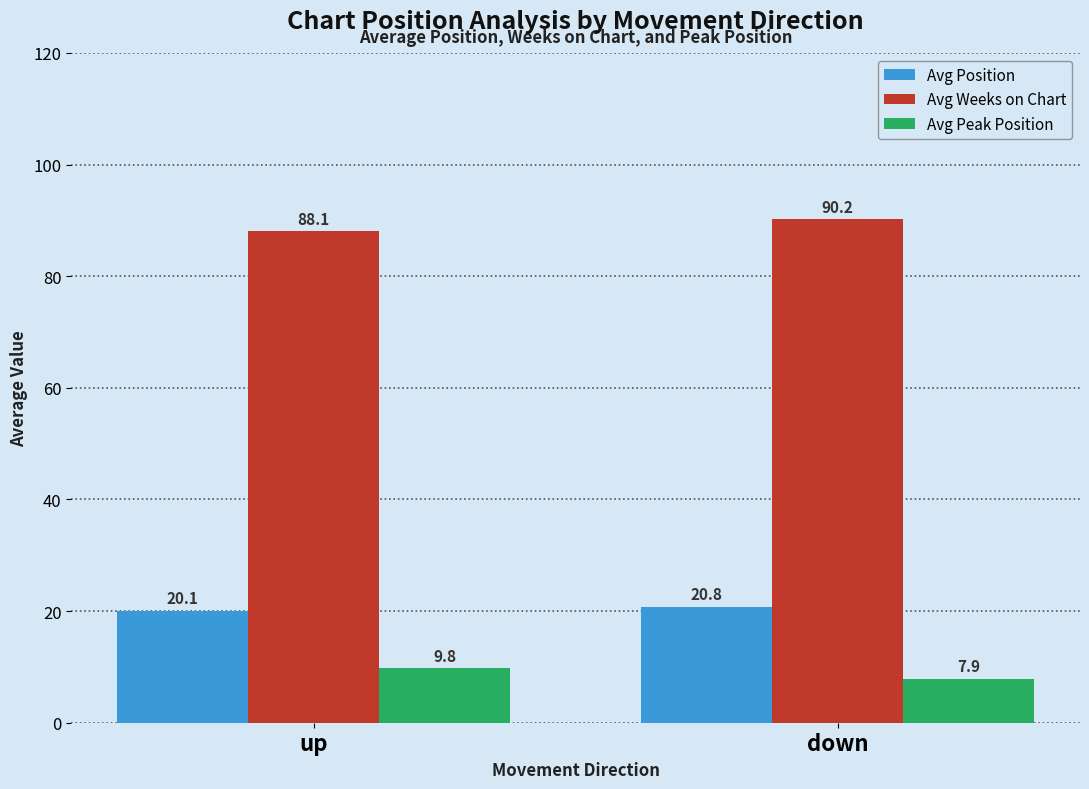

What is the label of the 1st bar from the left?

up